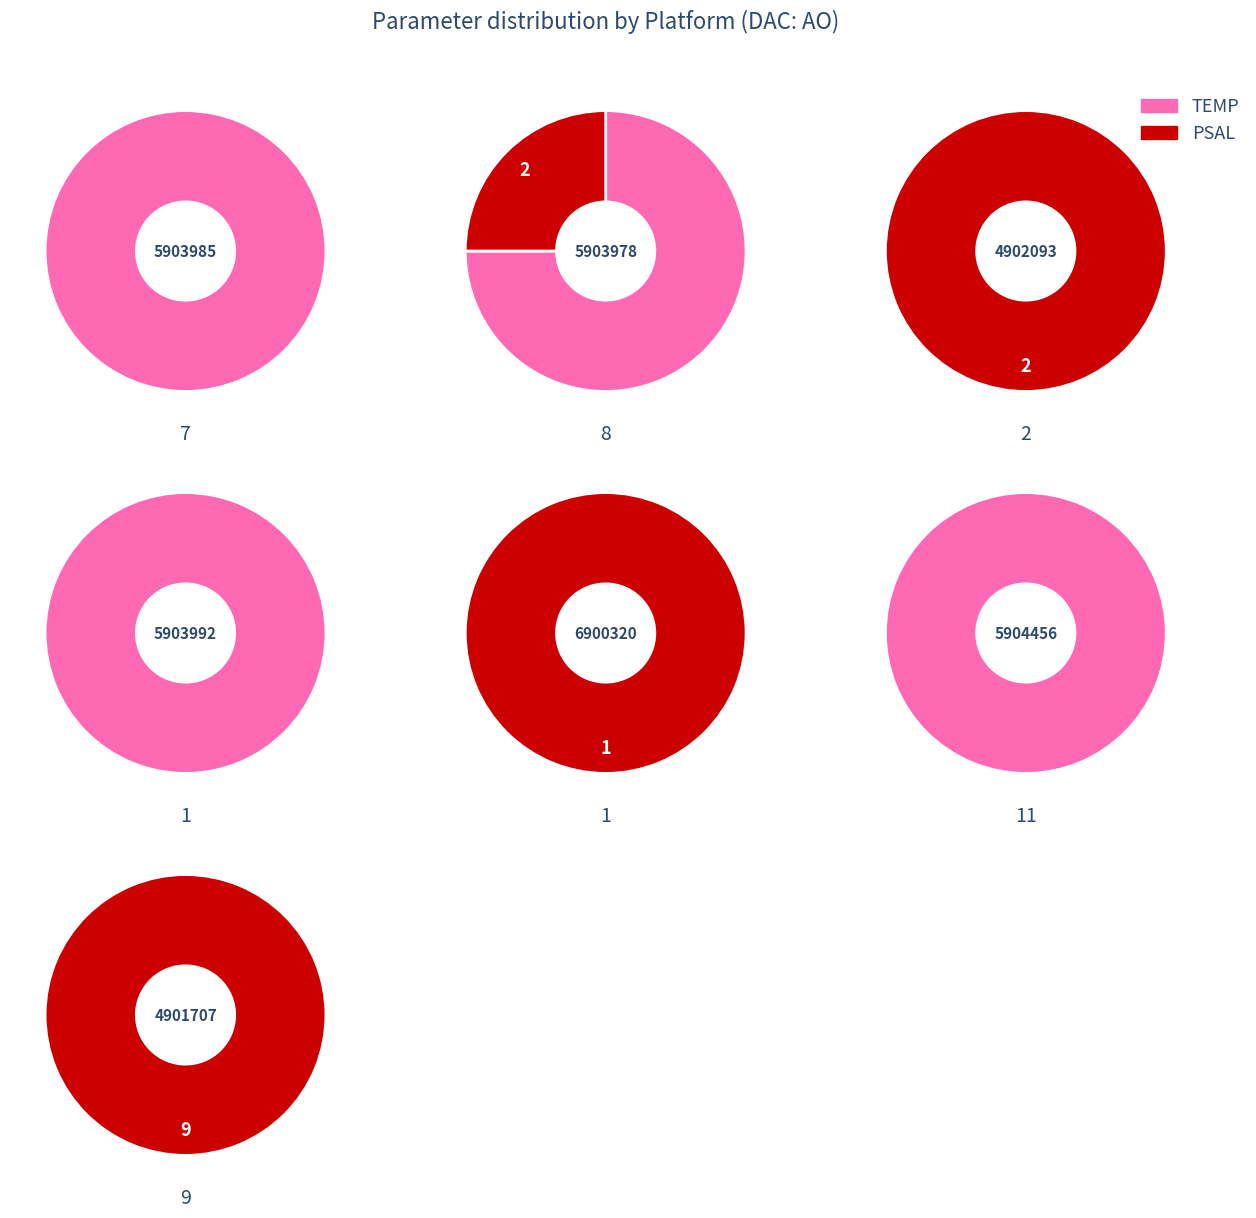

How many slices are in this pie chart?

7